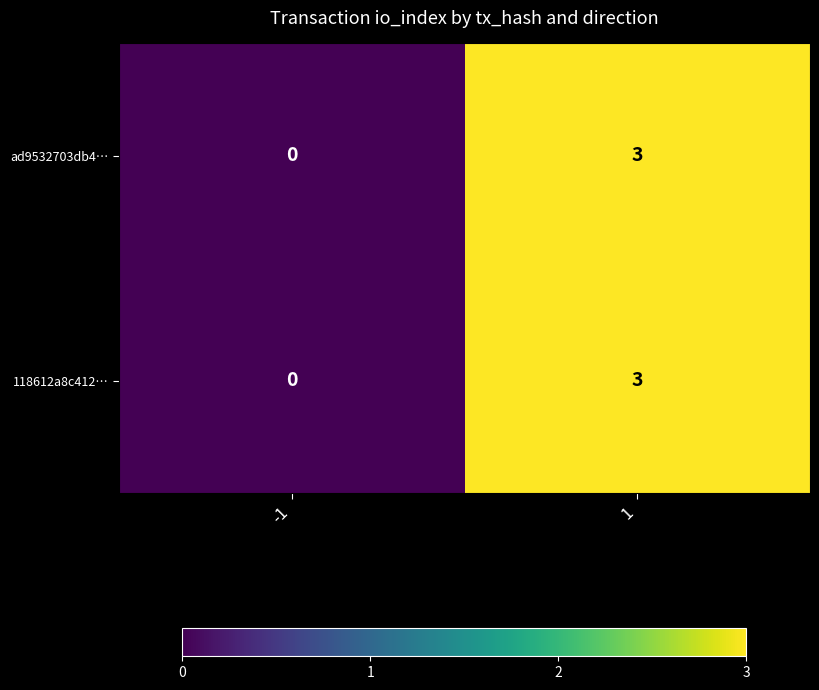

The value of ad9532703db4… at 1 is 3. True or false?

True